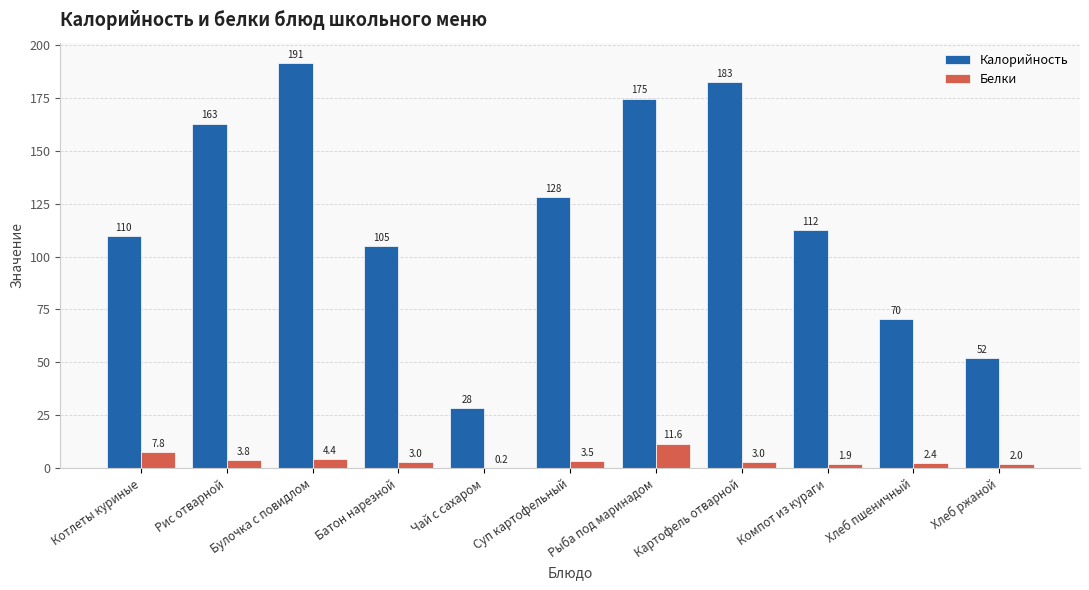

What is the approximate value of Калорийность at Компот из кураги?

112.4